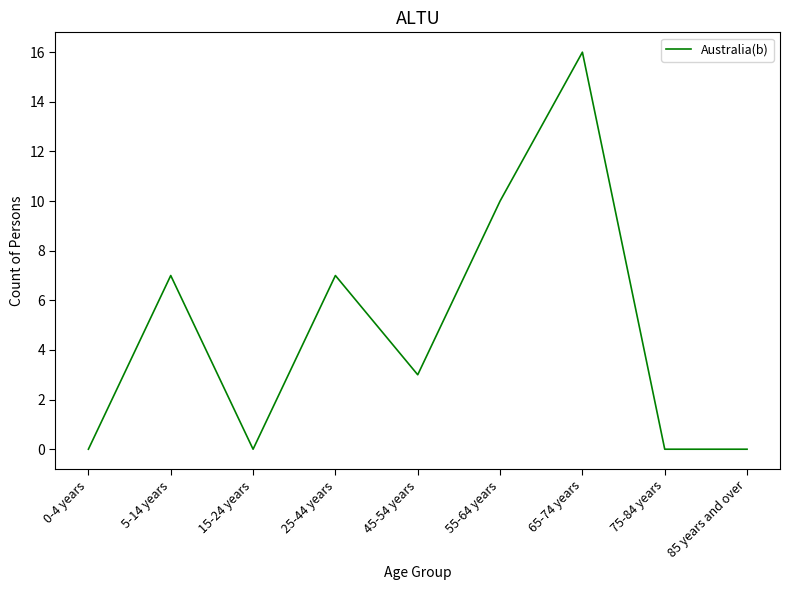

What position from the left is 5-14 years?

2